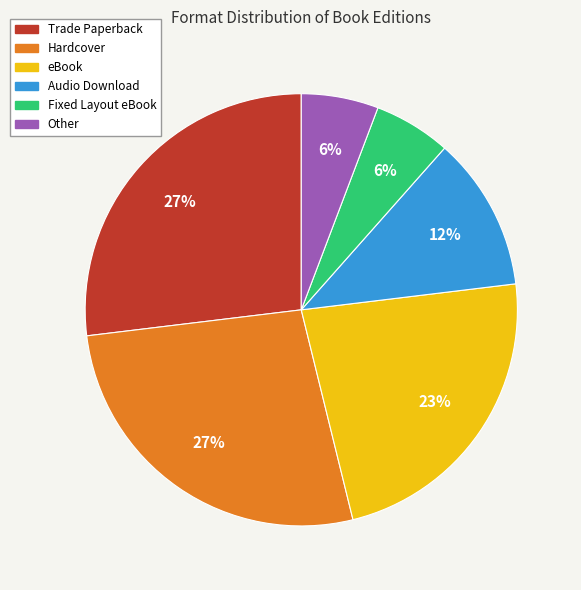

True or false: Audio Download accounts for 21% of the total.

False